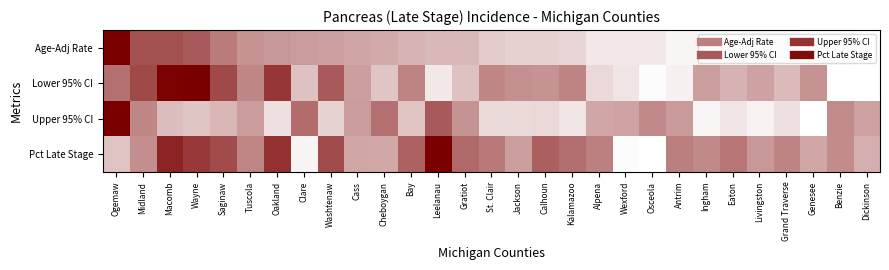

How many distinct data groups are displayed?

4